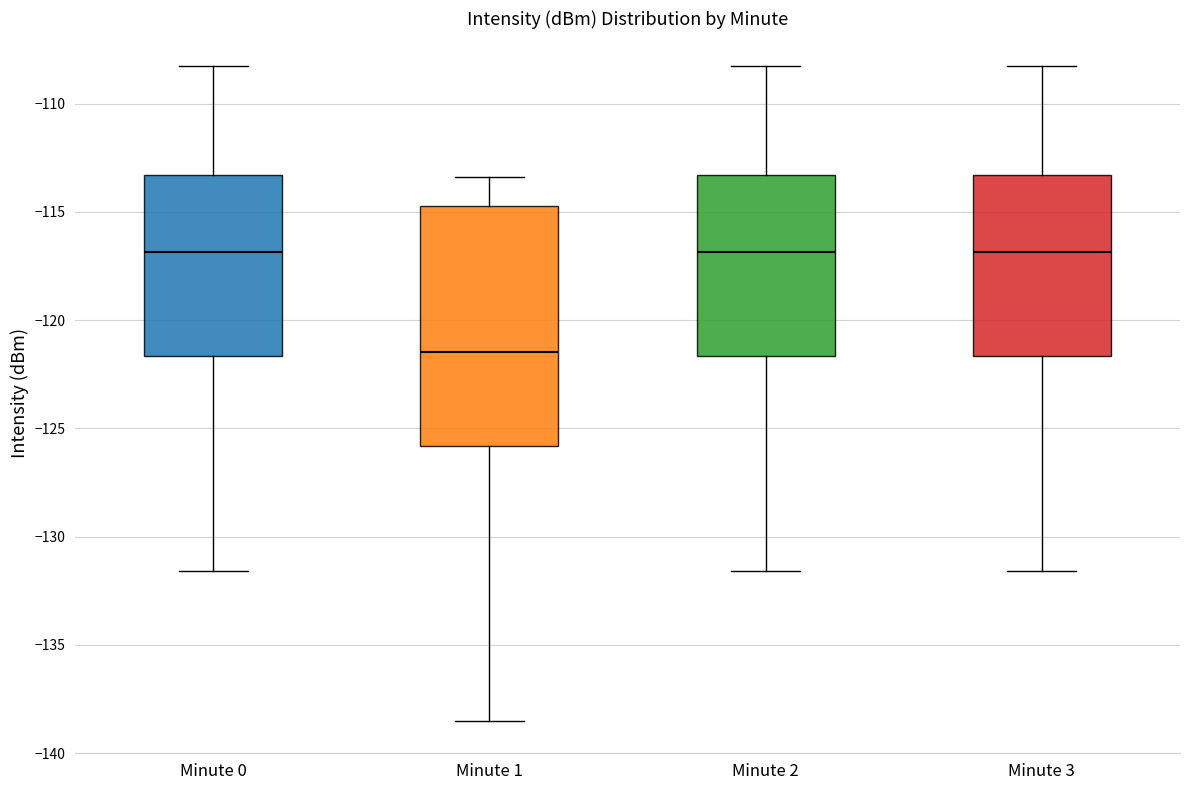

Where does the lower whisker of the box for Minute 0 end on the y-axis? The values are not printed on the chart, so give them approximately, as read against the axis.

-131.5